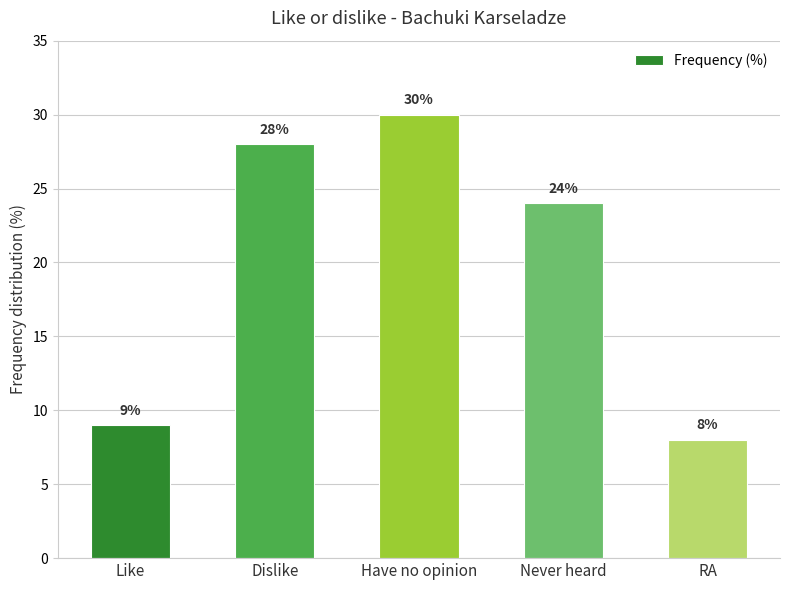

Does the chart contain stacked bars?

No